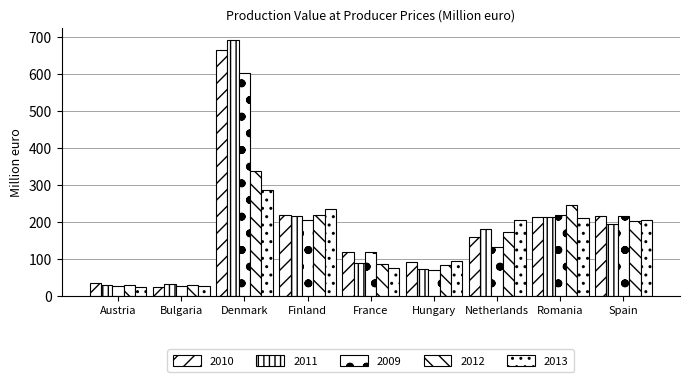

The 2011 series shows 180.7 at Netherlands. True or false?

True